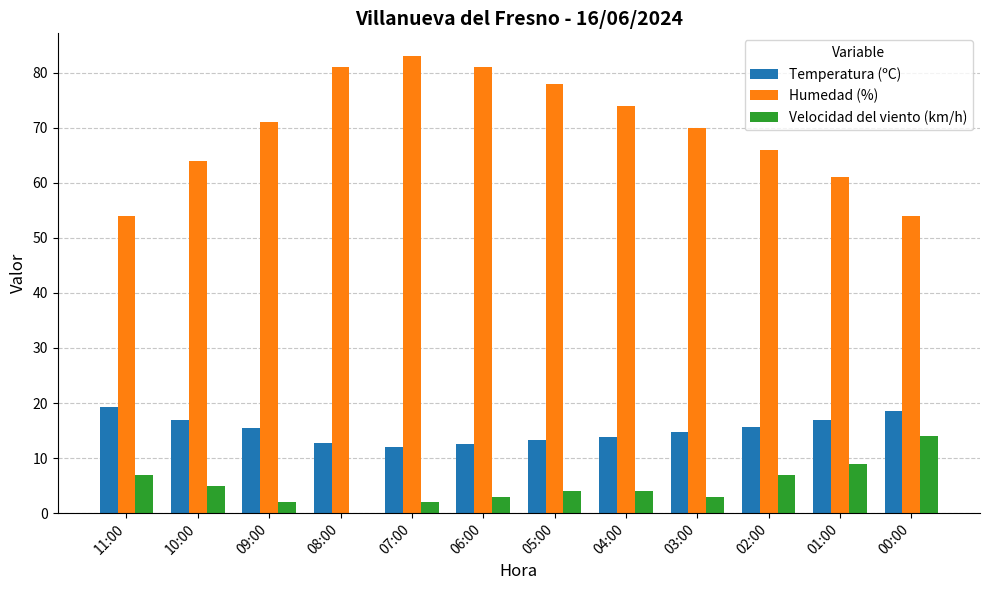

At which category does the chart reach its peak across all series?

07:00